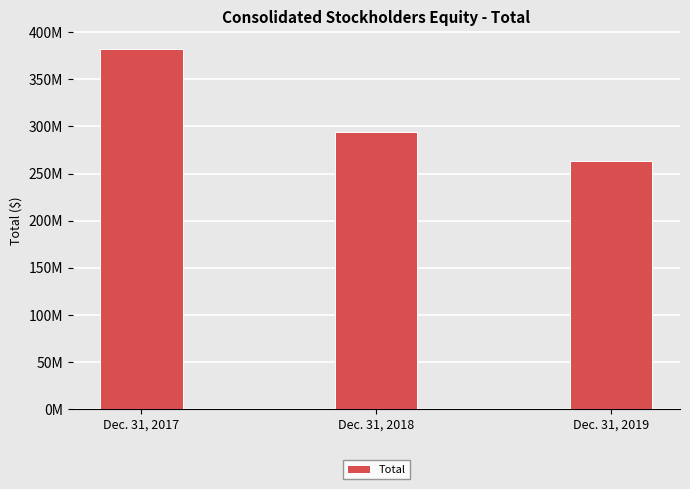

The value at Dec. 31, 2019 is 263107100. True or false?

True